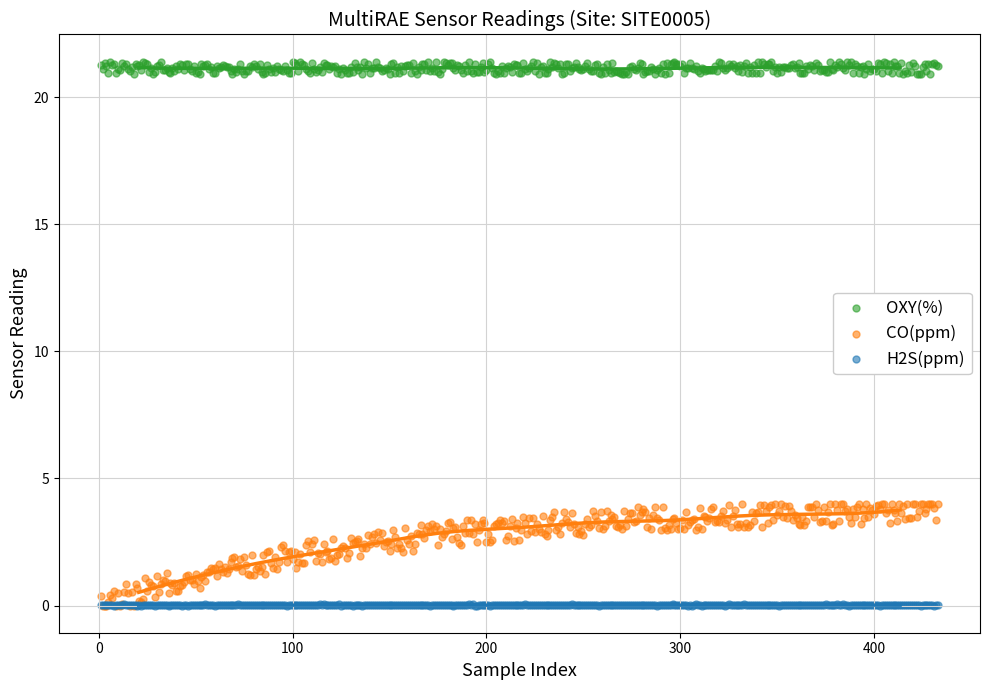

Which series reaches the maximum Y coordinate?

OXY(%)